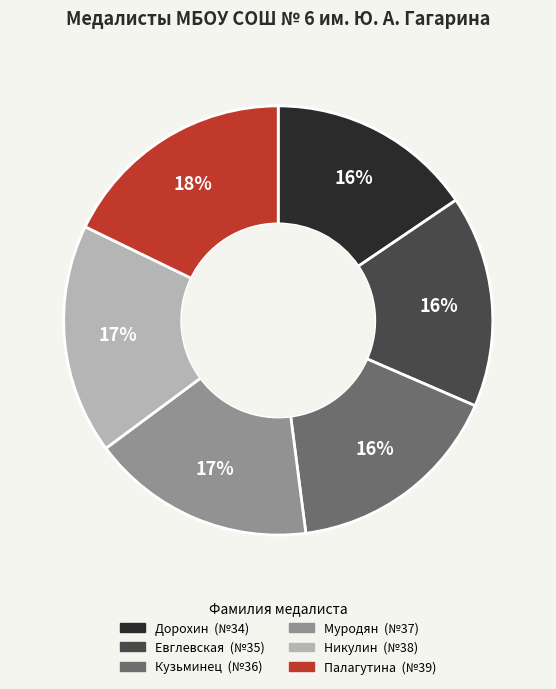

To the nearest percent, what is the average slice percentage?

17%